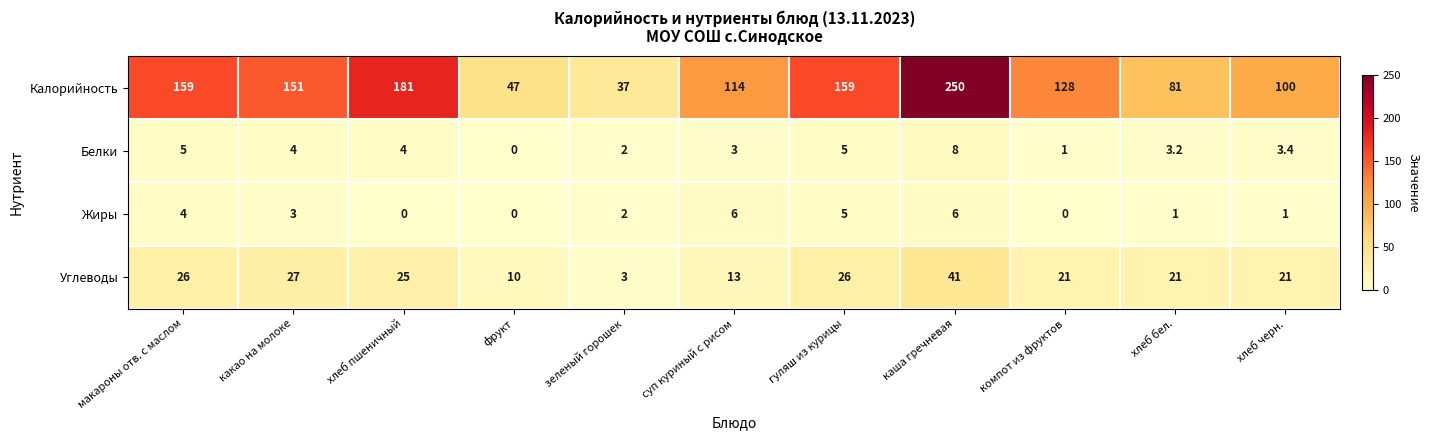

How many categories are shown in the chart?

11